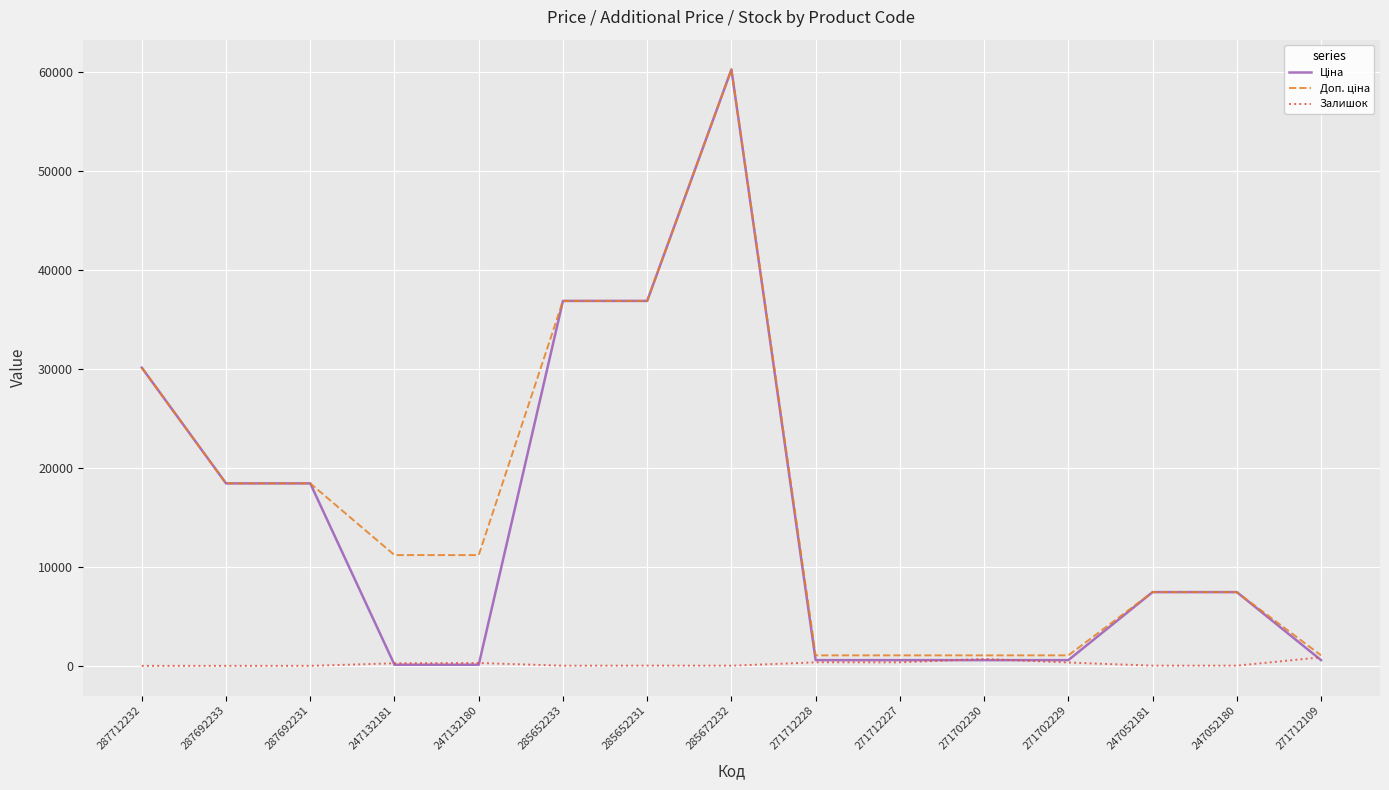

What position from the right is 247132181?

12